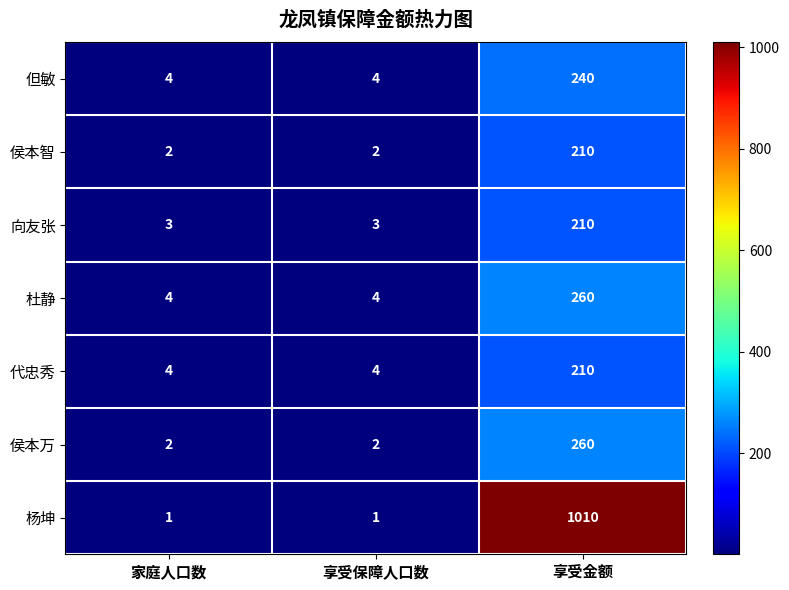

What is the difference between the maximum and minimum values in the 但敏 series?

236